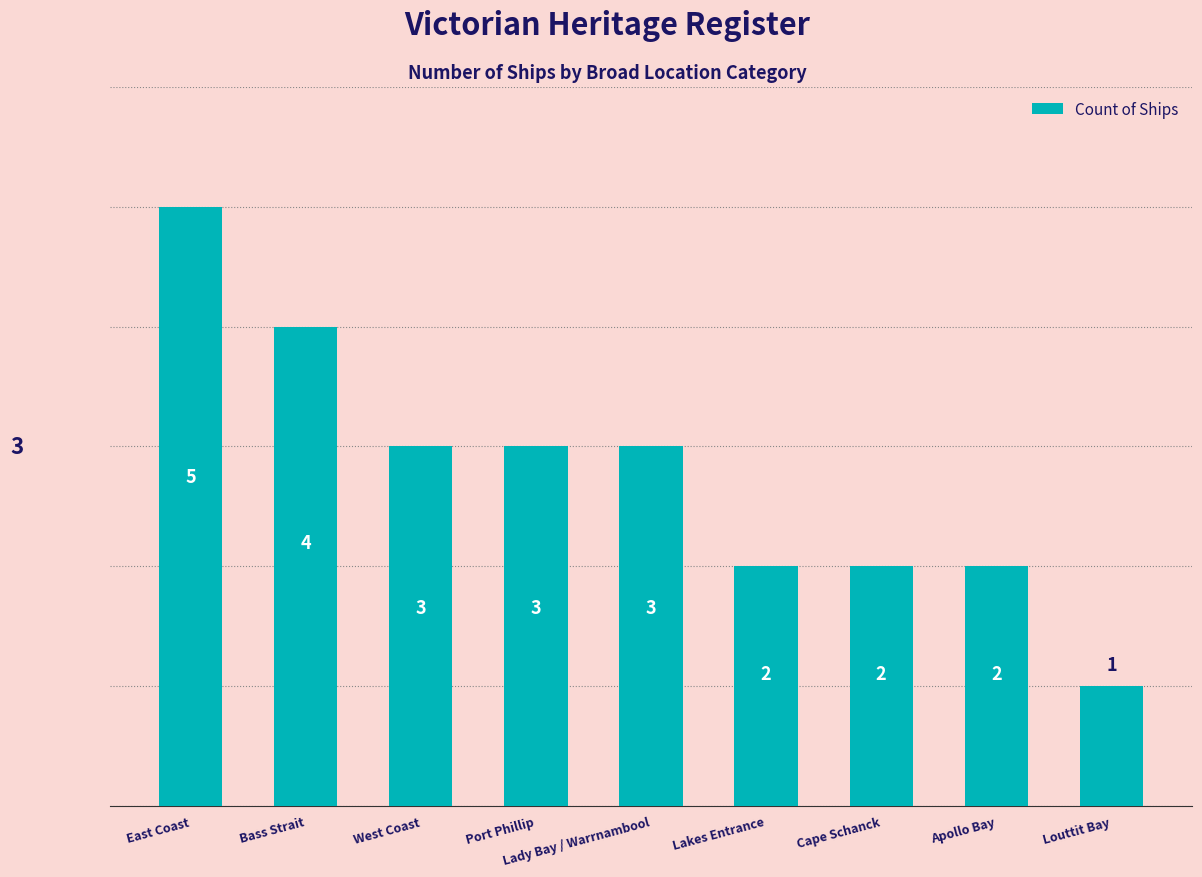

Approximately how many times larger is the value at Bass Strait compared to Louttit Bay?

4.0